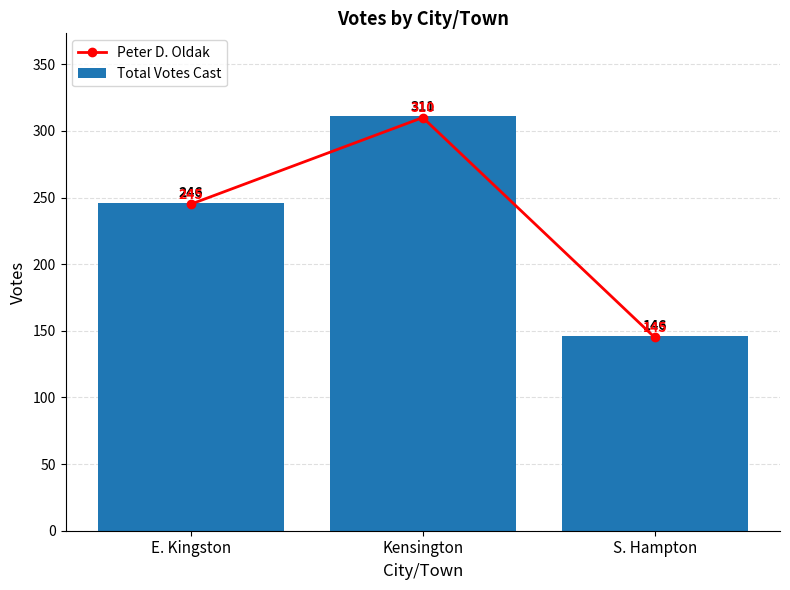

Which has a higher value, S. Hampton or E. Kingston?

E. Kingston